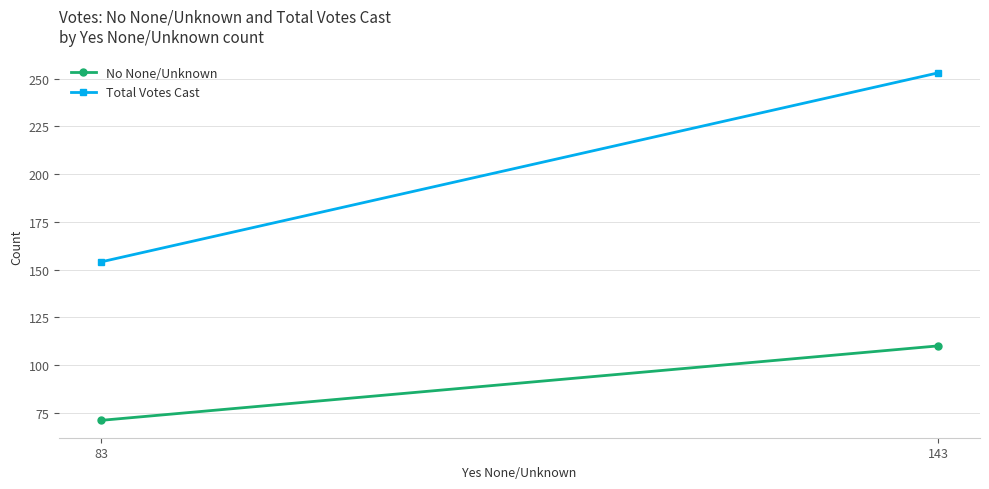

How many values in the Total Votes Cast series are below 253?

1